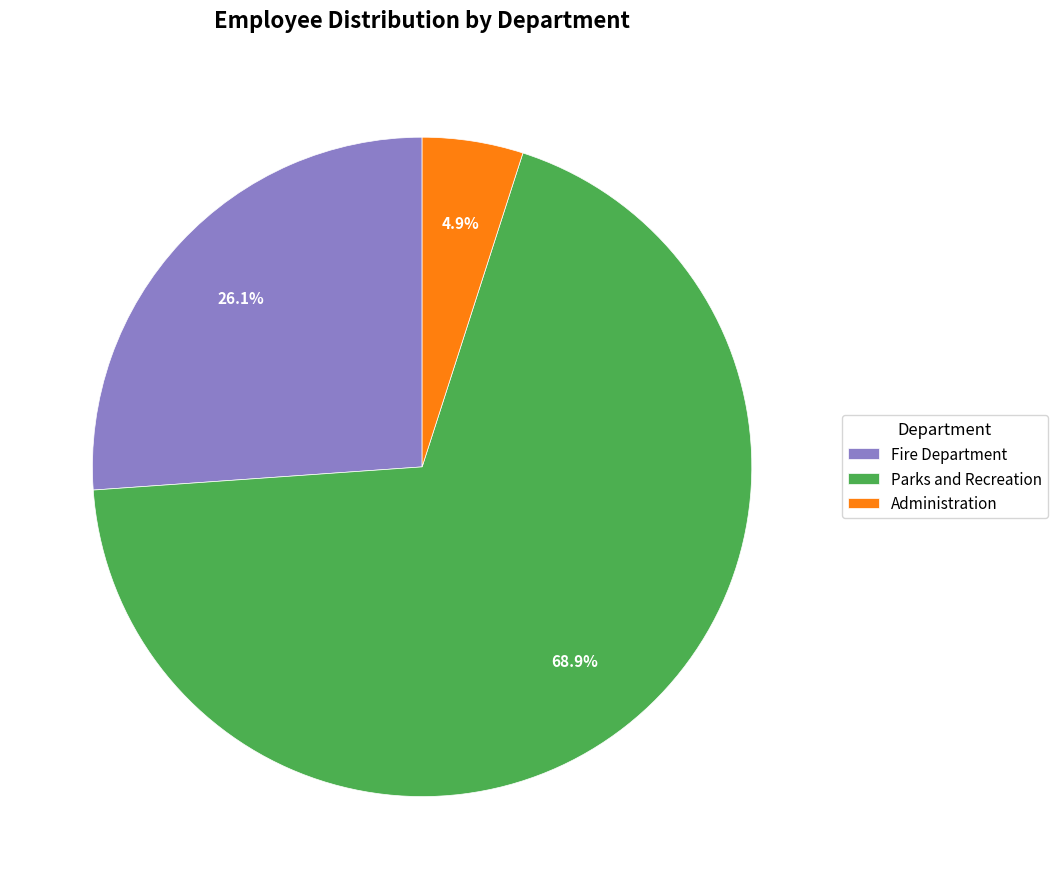

Approximately how many times larger is the value at Fire Department compared to Parks and Recreation?

0.4